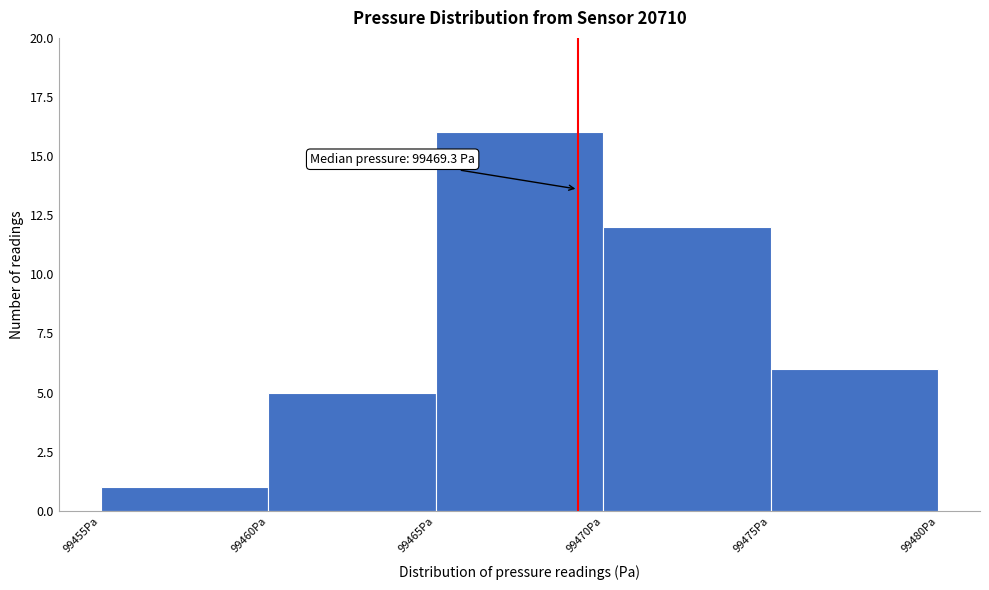

Over which range of the x-axis is the bar tallest?

99465 to 99470